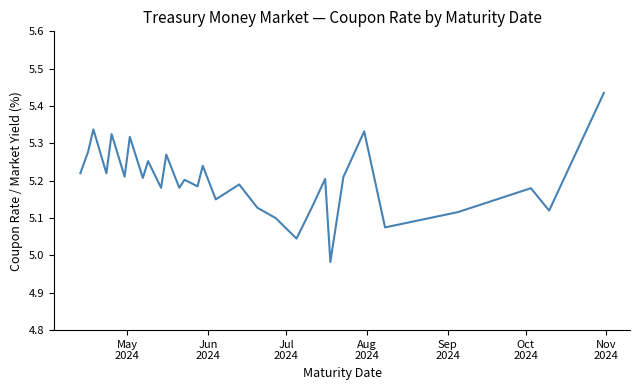

What is the difference between the maximum and minimum values?

0.5